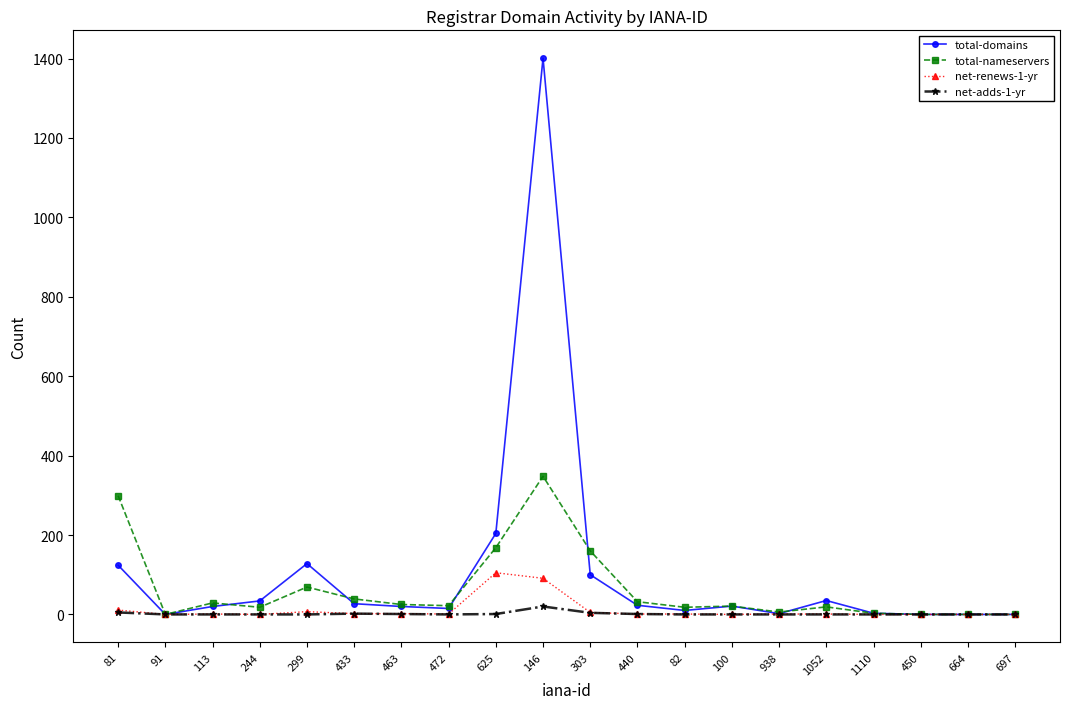

Which series has the largest range (max minus min)?

total-domains